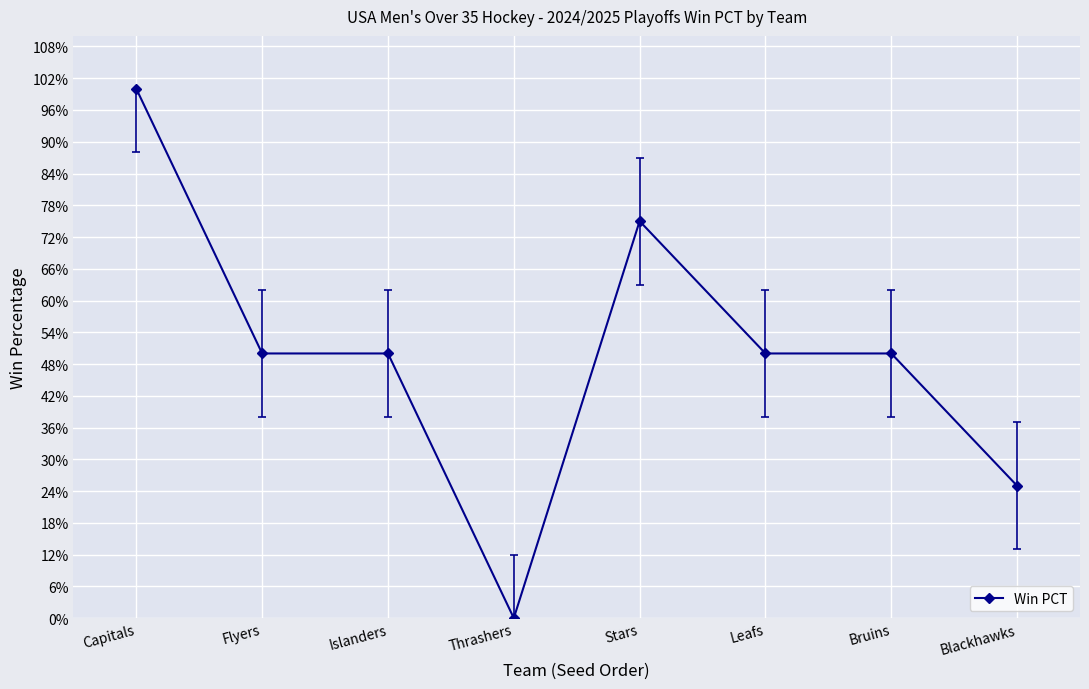

What is the difference between the maximum and second lowest values?

0.8